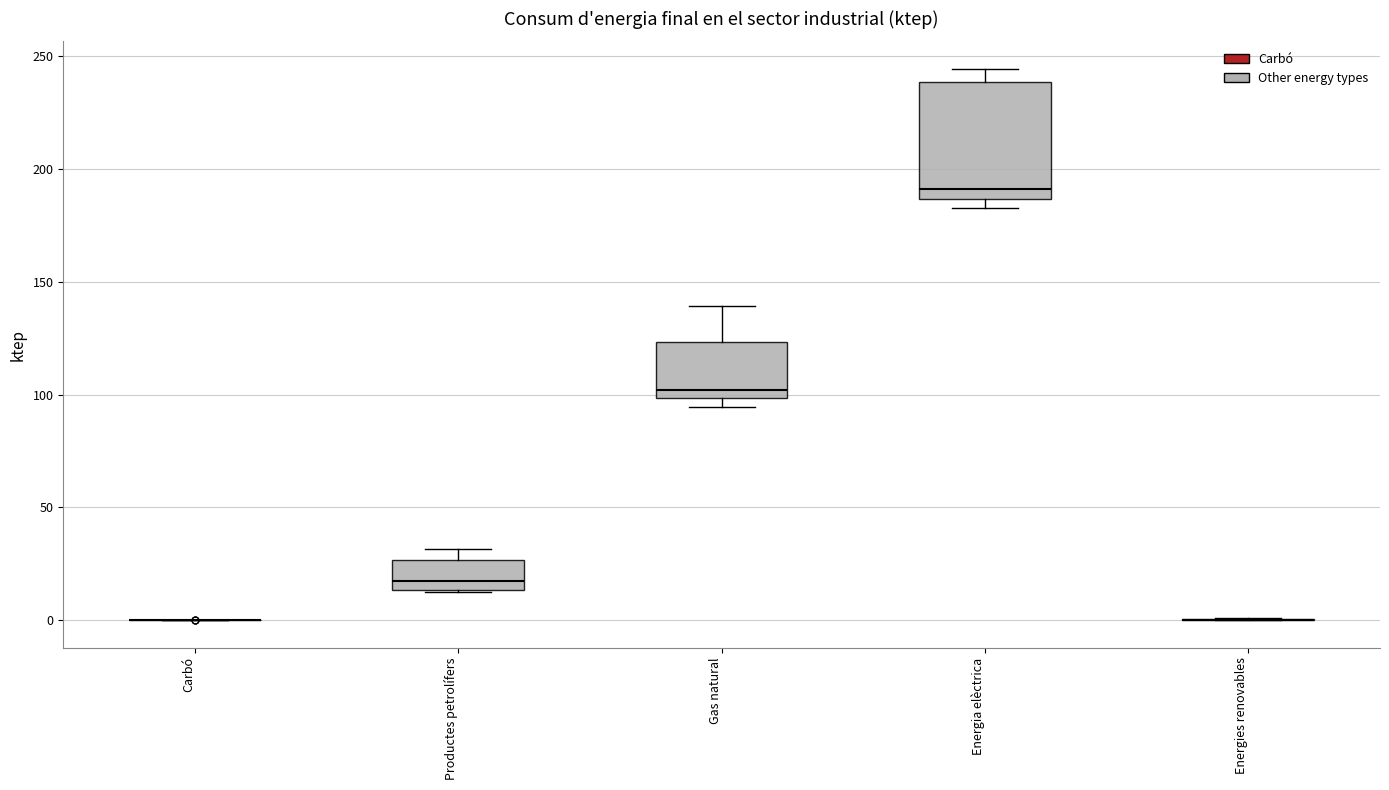

Which box is the tallest, from its lower edge to its upper edge?

Energia elèctrica